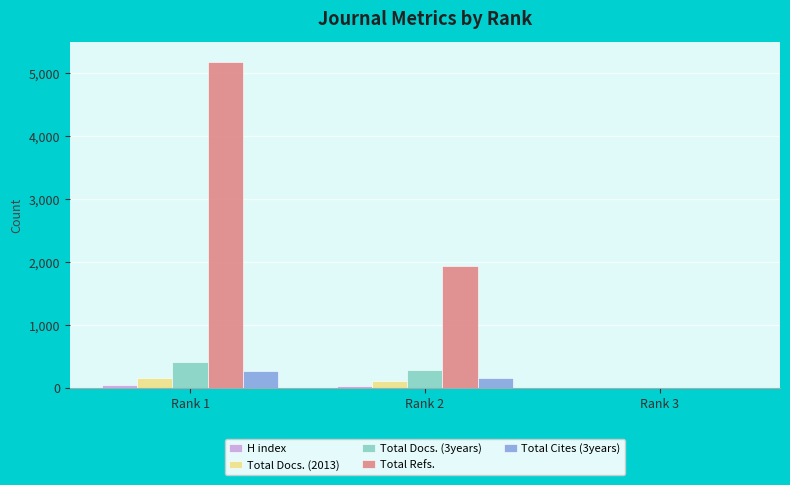

How many distinct data groups are displayed?

5